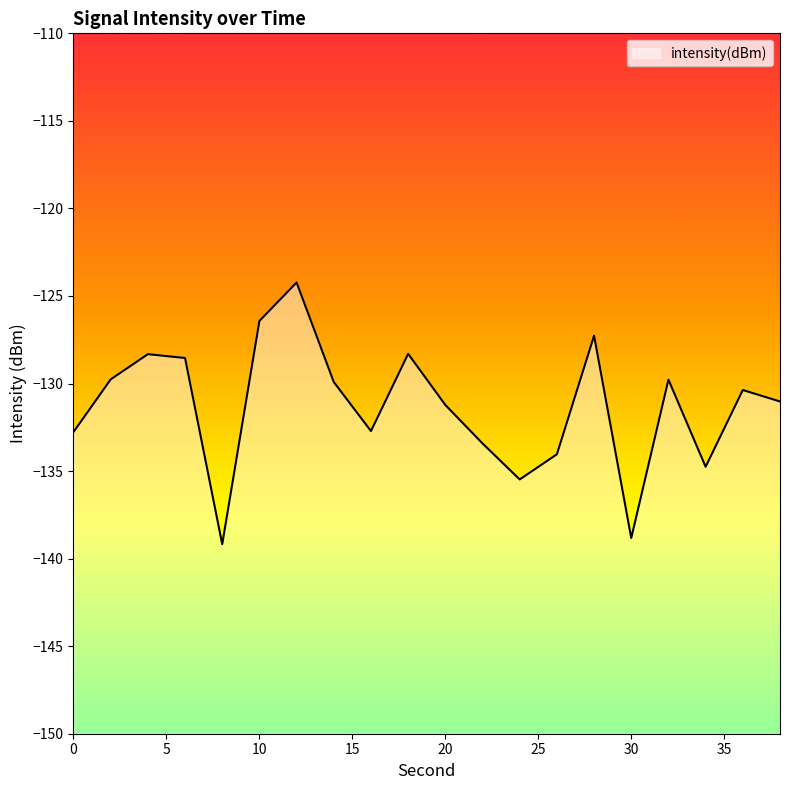

Does the chart display data point markers on the line(s)?

No